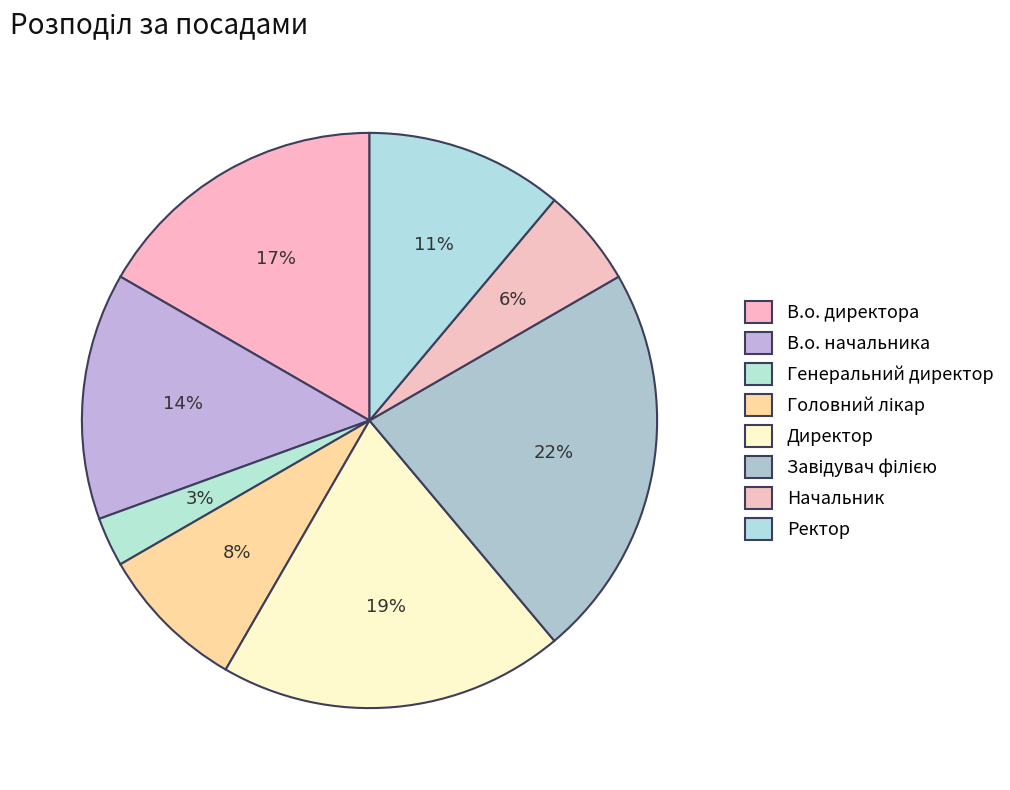

What portion of the pie excludes Головний лікар?

91.7%